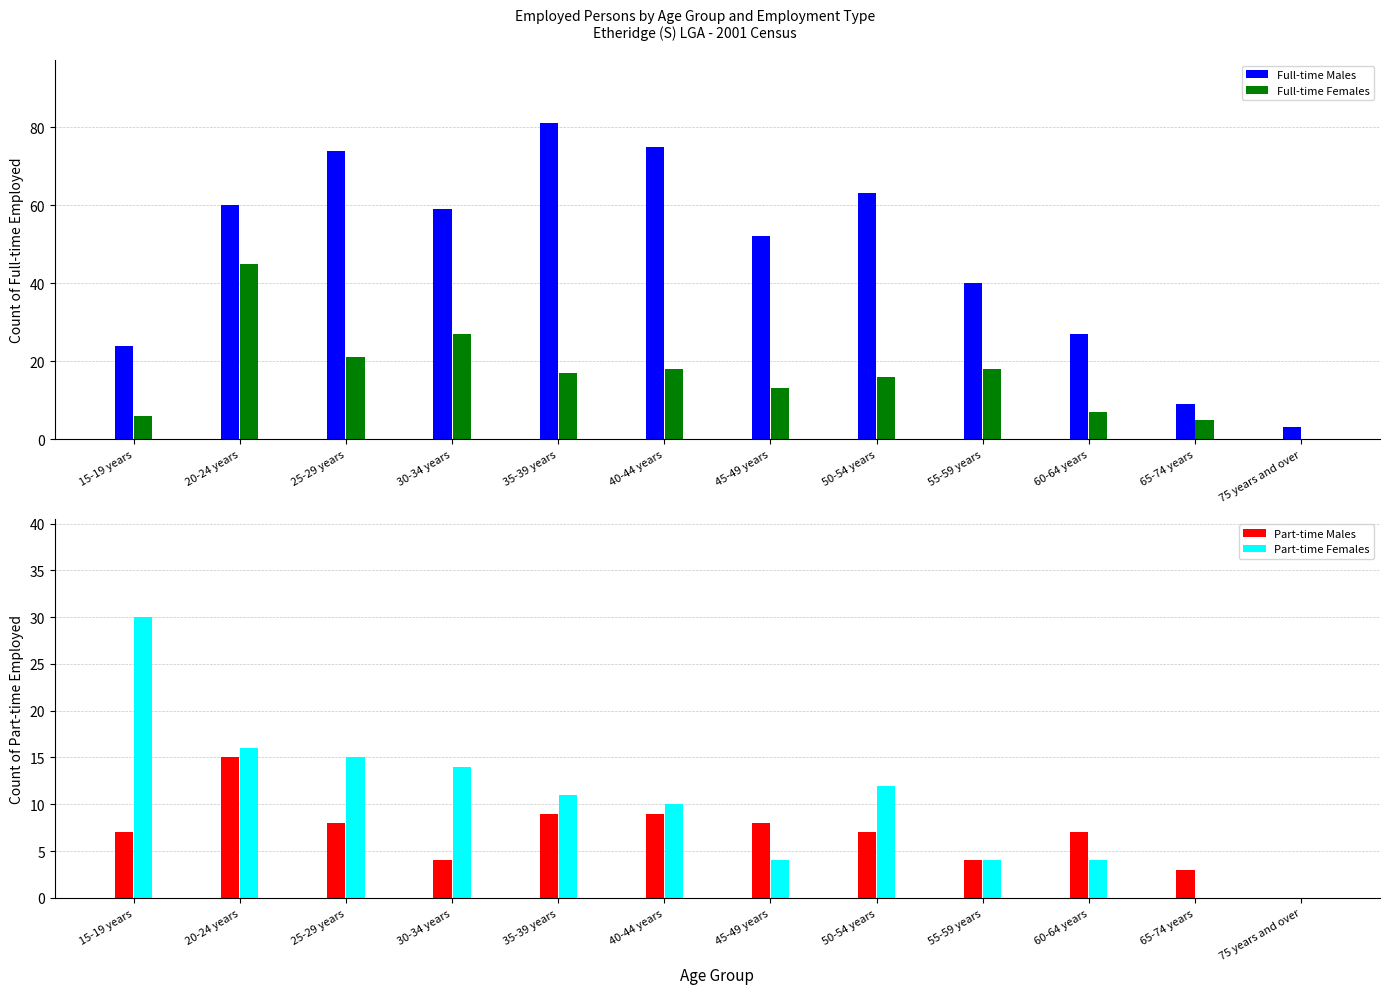

Which series has the largest total across all categories?

Full-time Males